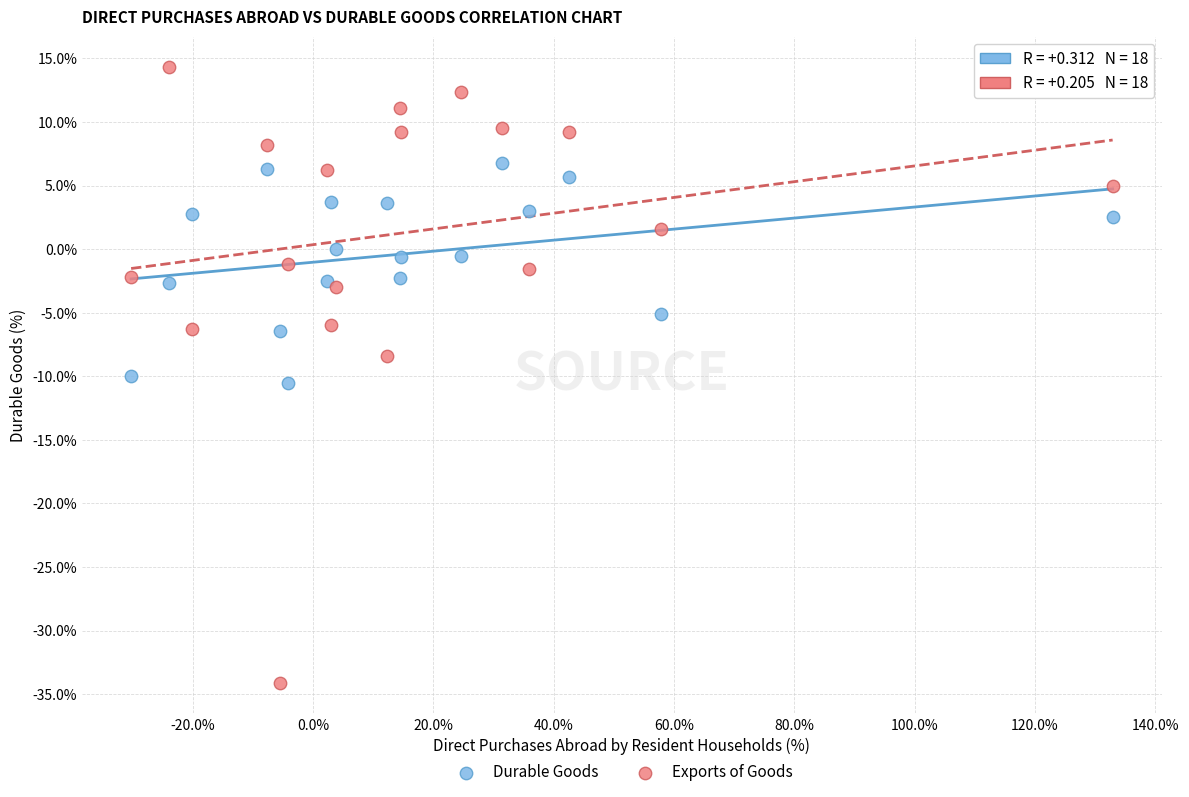

What is the X range (max minus min) for the scatter plot?

163.1